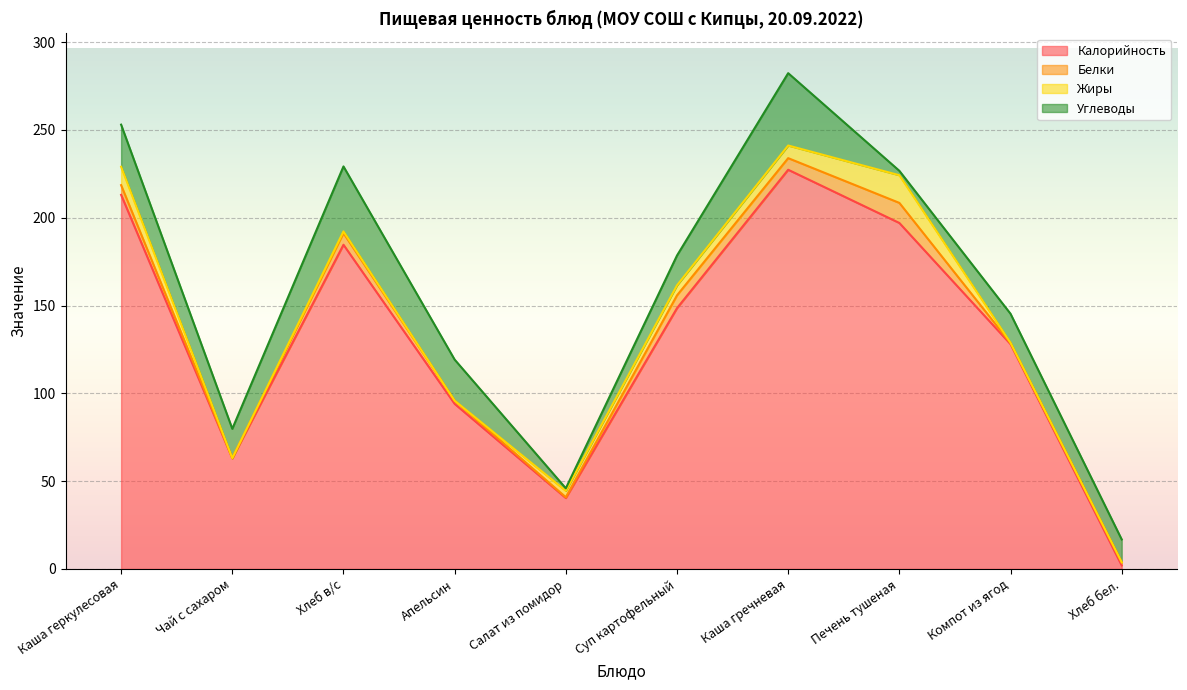

Where does the Калорийность series first go above 148?

Каша геркулесовая